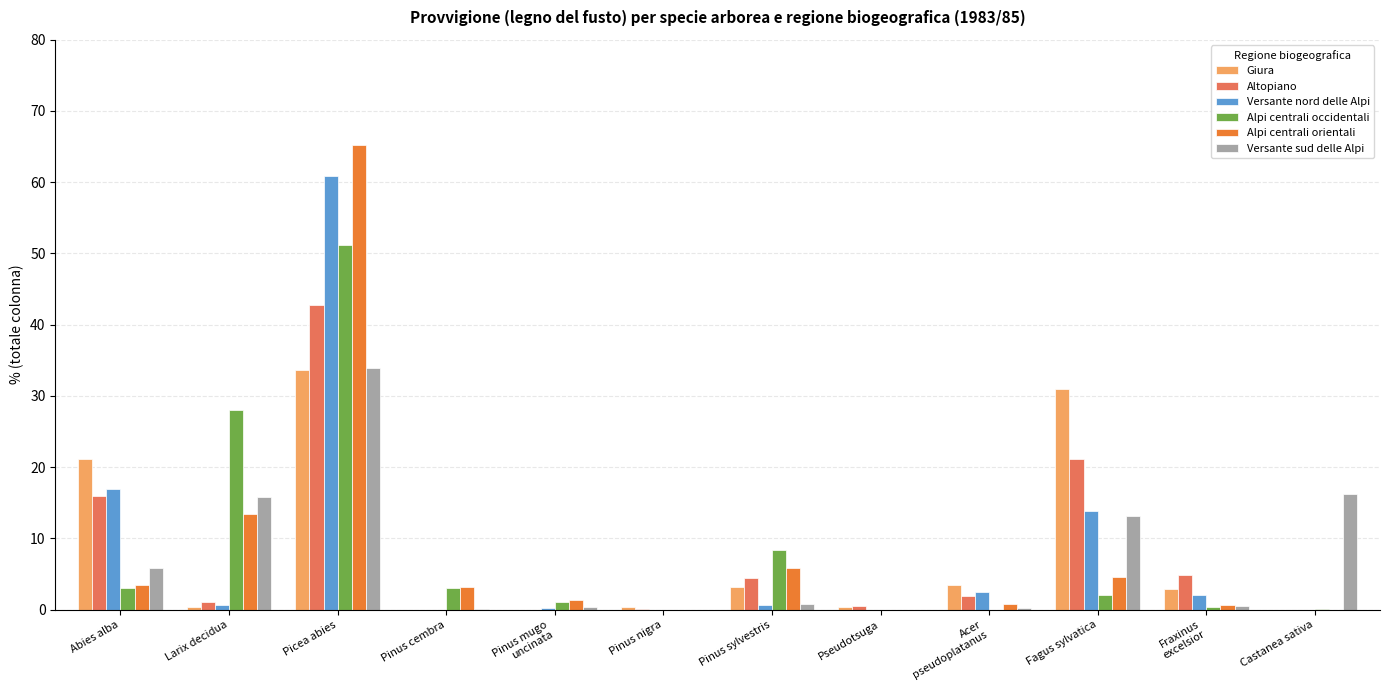

Which series has the widest spread of values?

Alpi centrali orientali